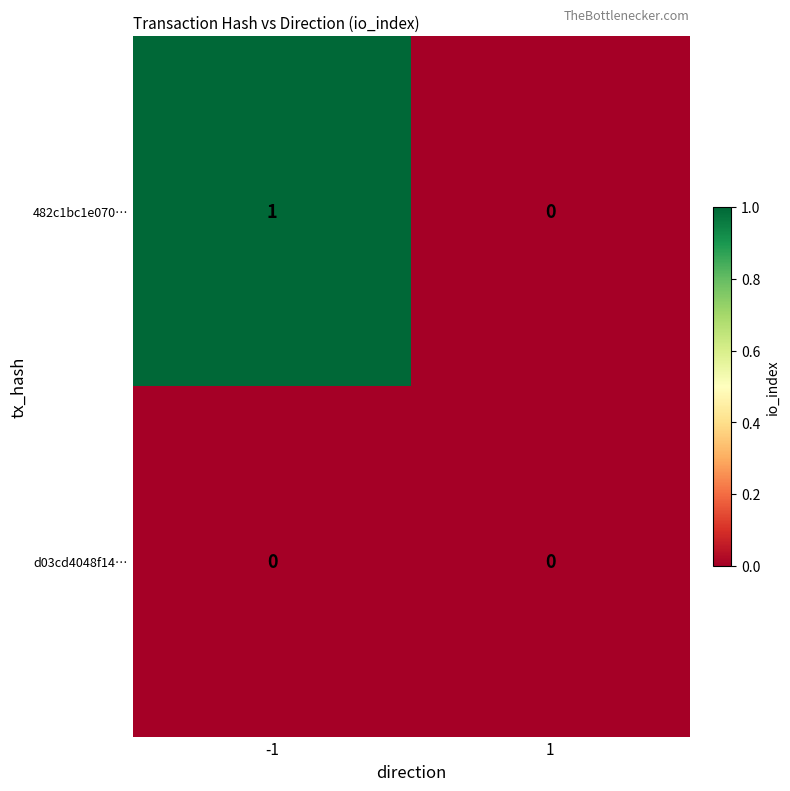

Rank the series by their maximum value, from lowest to highest.

d03cd4048f14…, 482c1bc1e070…